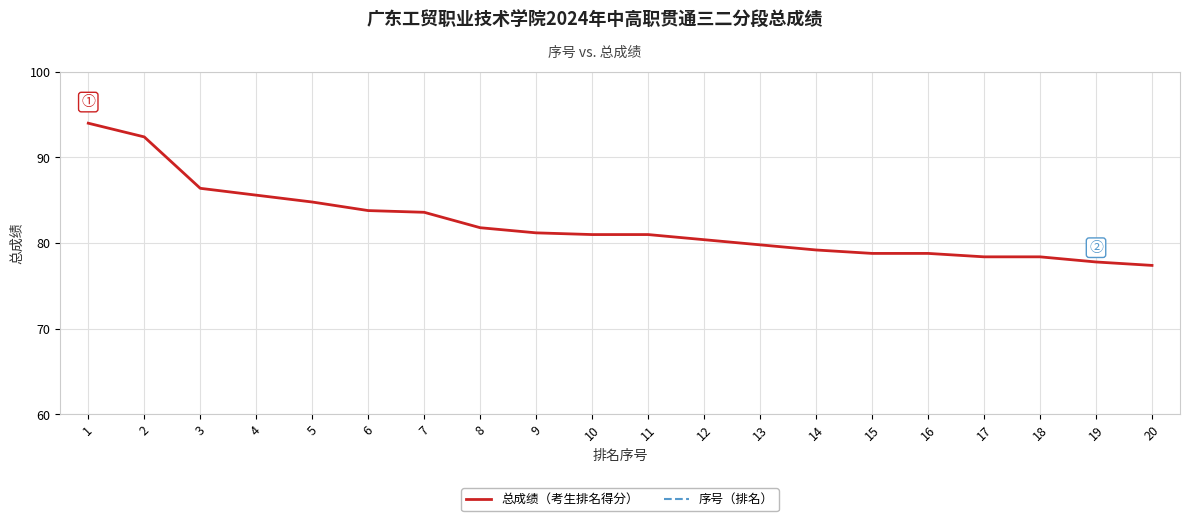

True or false: 总成绩（考生排名得分） and 序号（排名） cross at least once.

False